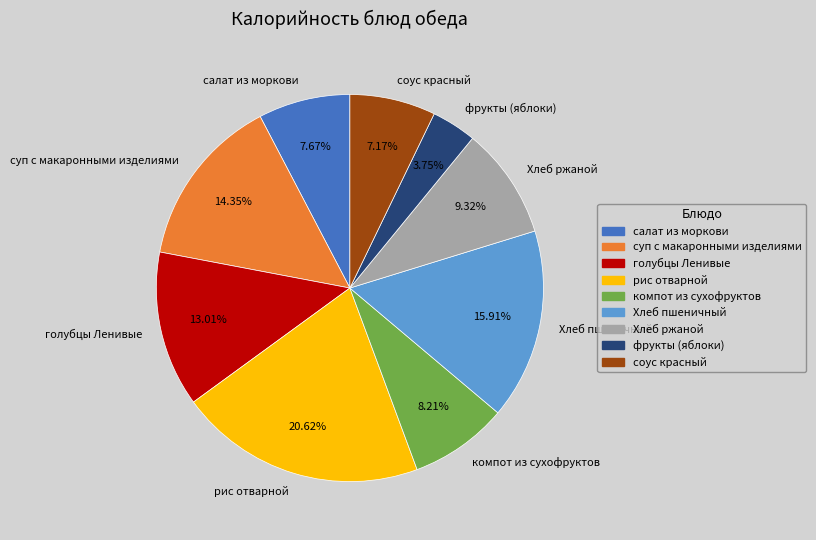

To the nearest percent, what percentage of the pie is компот из сухофруктов?

8%